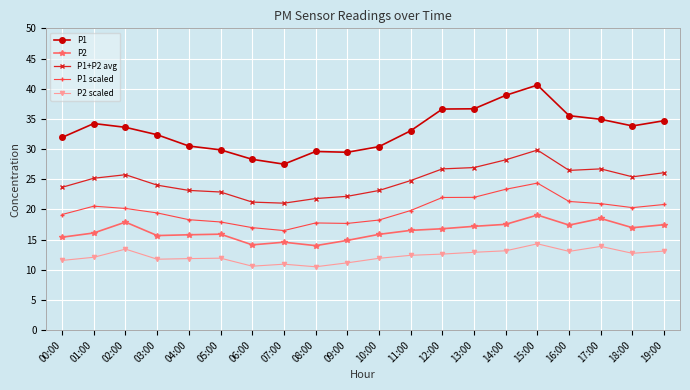

True or false: P1+P2 avg and P2 scaled intersect in this chart.

False